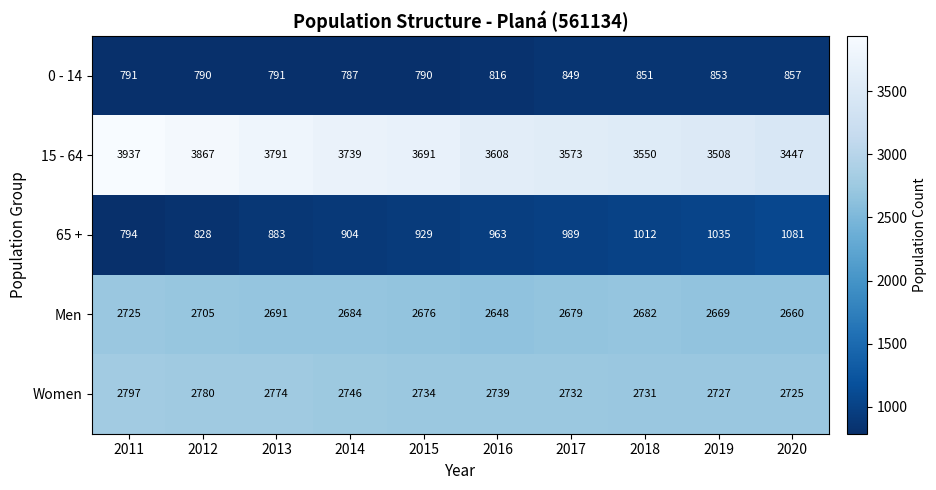

Count the number of categories in the chart.

10